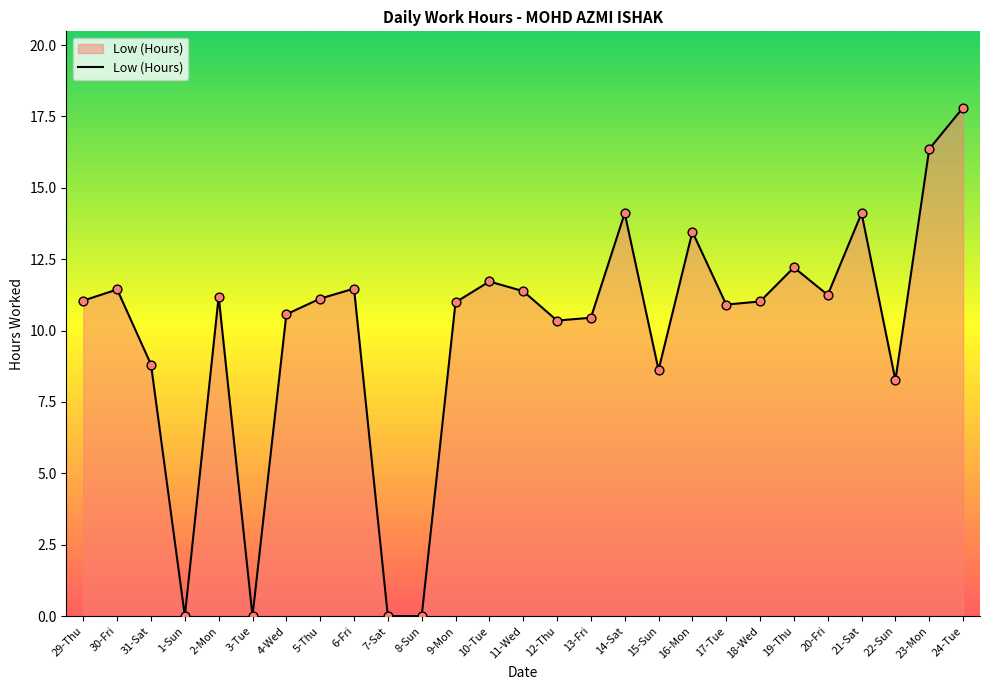

What is the change in value from 17-Tue to 18-Wed?

+0.1